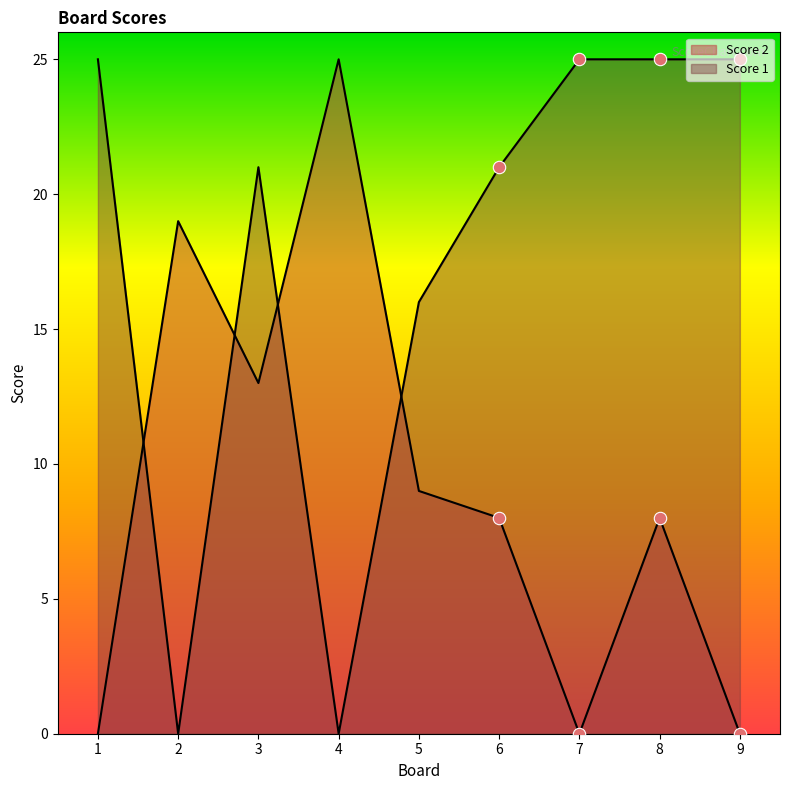

At which category is the sum across all series the highest?

3